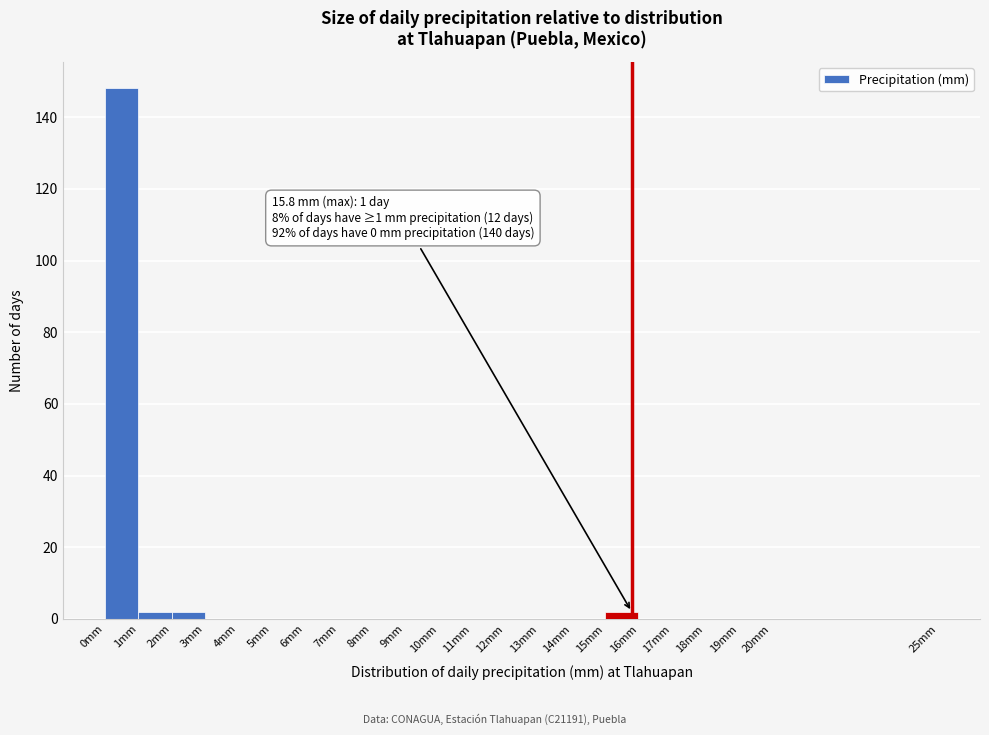

Over which range of the x-axis is the bar tallest?

0 to 1